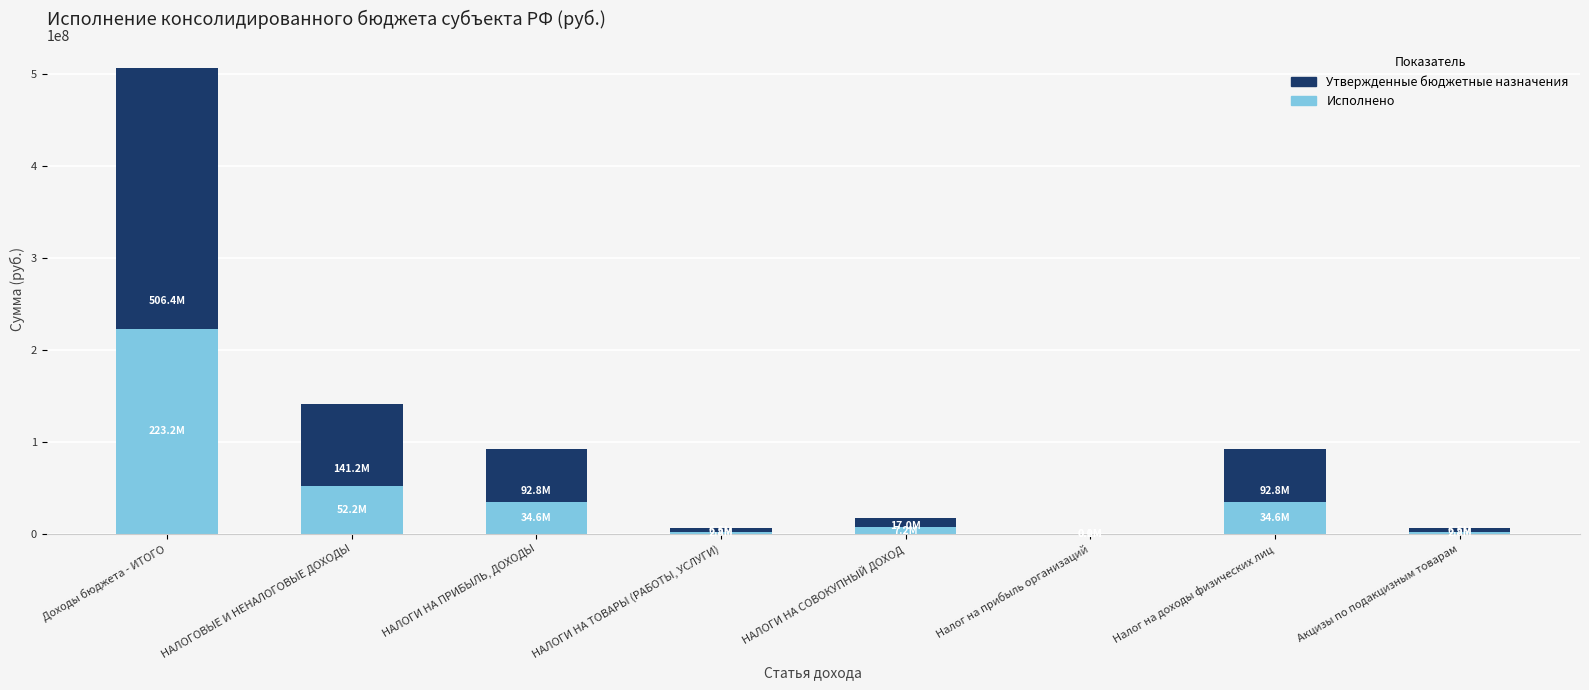

Reading left to right, extract all data points from this chart.

Утвержденные бюджетные назначения: Доходы бюджета - ИТОГО=506438810.2	НАЛОГОВЫЕ И НЕНАЛОГОВЫЕ ДОХОДЫ=141233999.0	НАЛОГИ НА ПРИБЫЛЬ, ДОХОДЫ=92832799.0	НАЛОГИ НА ТОВАРЫ (РАБОТЫ, УСЛУГИ)=6506000.0	НАЛОГИ НА СОВОКУПНЫЙ ДОХОД=17018250.0	Налог на прибыль организаций=61999.0	Налог на доходы физических лиц=92770800.0	Акцизы по подакцизным товарам=6506000.0
Исполнено: Доходы бюджета - ИТОГО=223160598.8	НАЛОГОВЫЕ И НЕНАЛОГОВЫЕ ДОХОДЫ=52225687.8	НАЛОГИ НА ПРИБЫЛЬ, ДОХОДЫ=34572893.3	НАЛОГИ НА ТОВАРЫ (РАБОТЫ, УСЛУГИ)=2752755.6	НАЛОГИ НА СОВОКУПНЫЙ ДОХОД=7236009.8	Налог на прибыль организаций=342.2	Налог на доходы физических лиц=34572551.1	Акцизы по подакцизным товарам=2752755.6